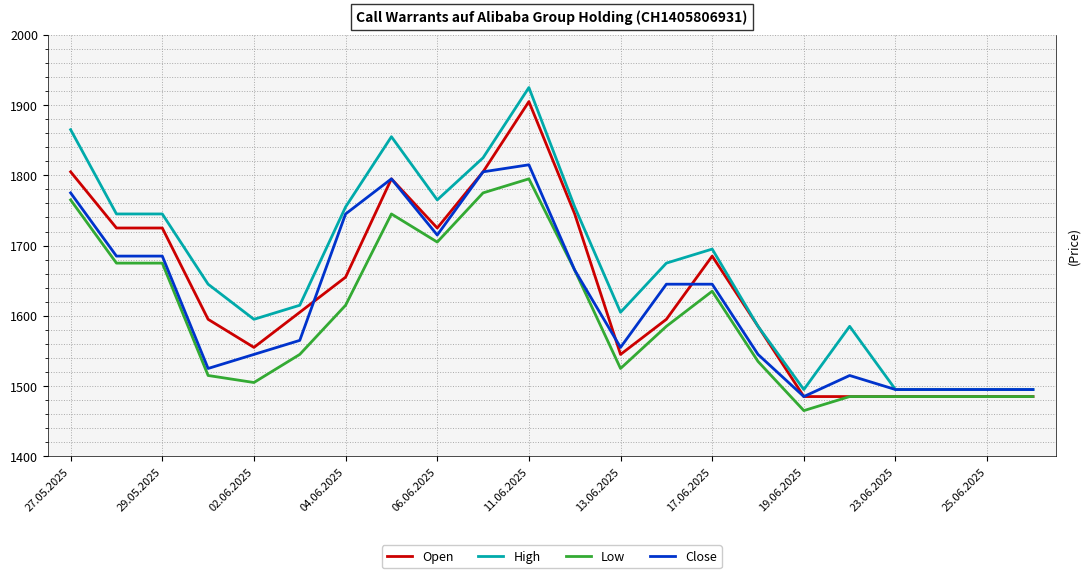

True or false: Low and High cross at least once.

False